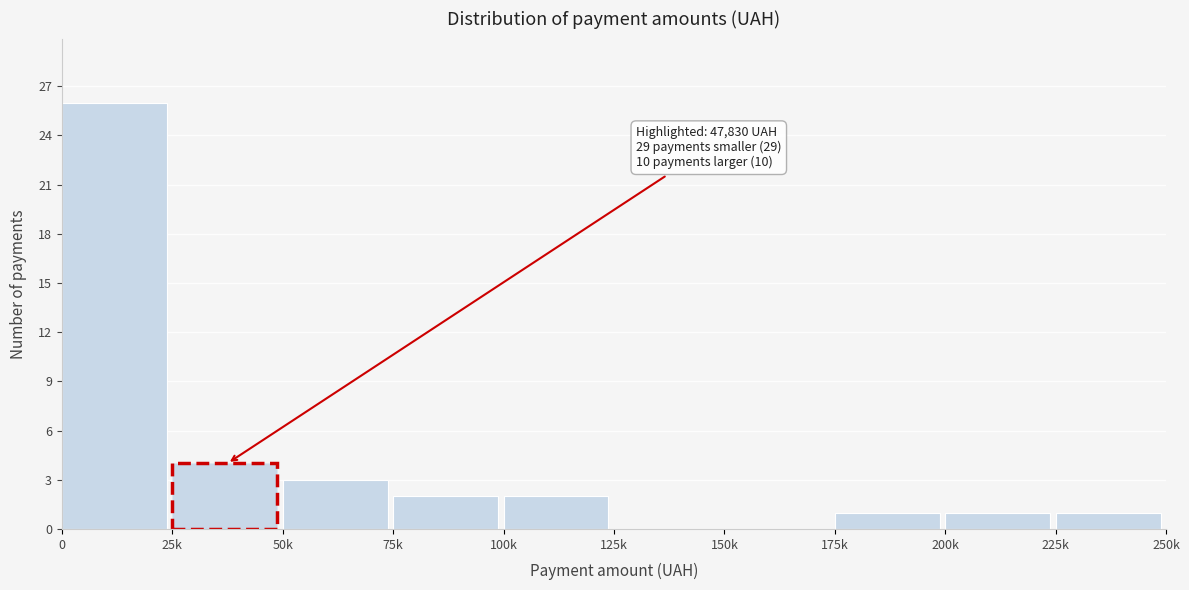

Reading left to right, extract all data points from this chart.

0=26	25k=4	50k=3	75k=2	100k=2	125k=0	150k=0	175k=1	200k=1	225k=1